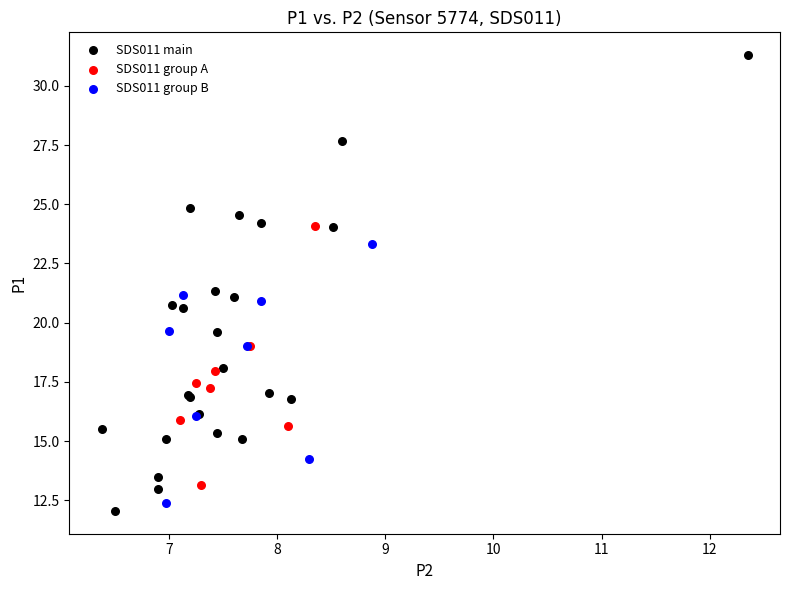

Which series has the largest Y range (max minus min)?

SDS011 main